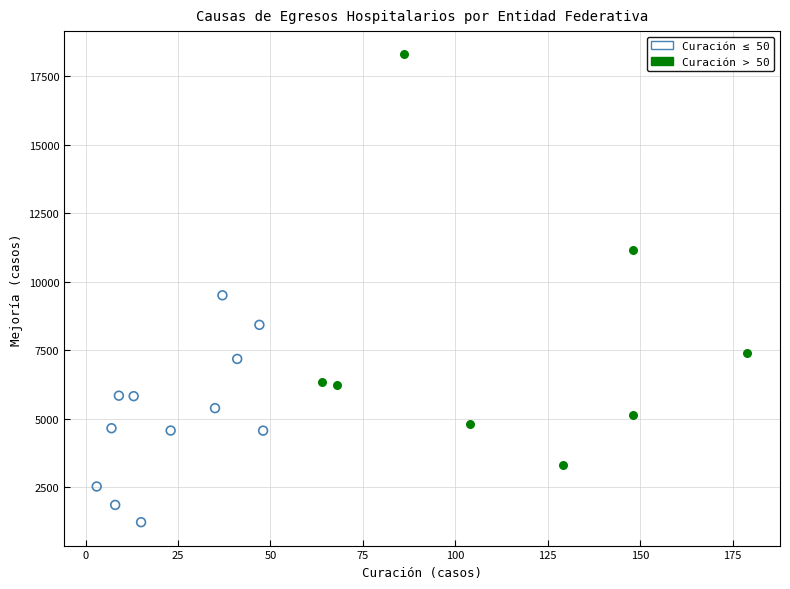

Which series contains the lowest Y value?

Curación ≤ 50